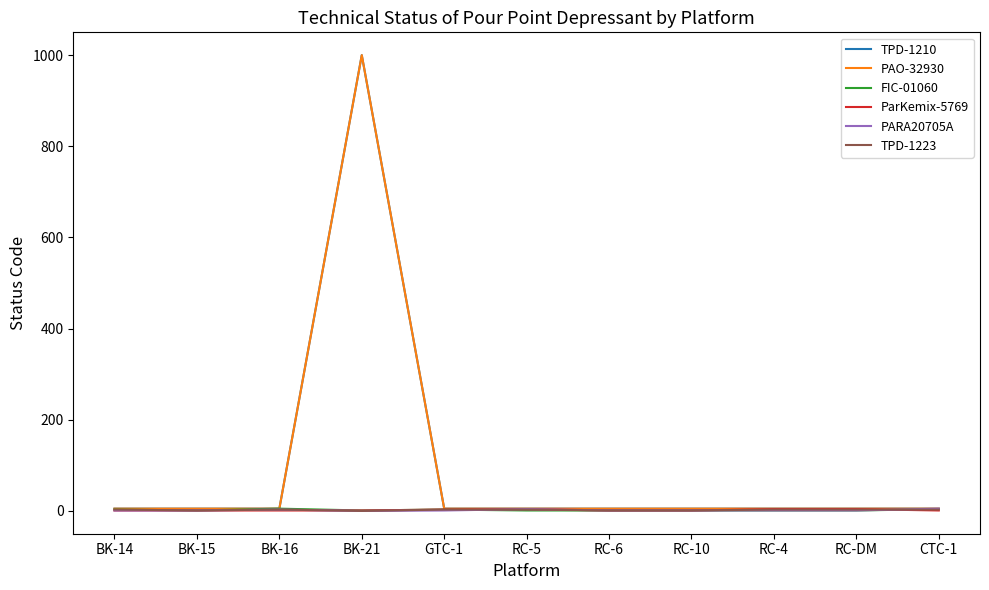

Is the value of TPD-1210 at RC-4 greater than the value of ParKemix-5769 at RC-10?

Yes